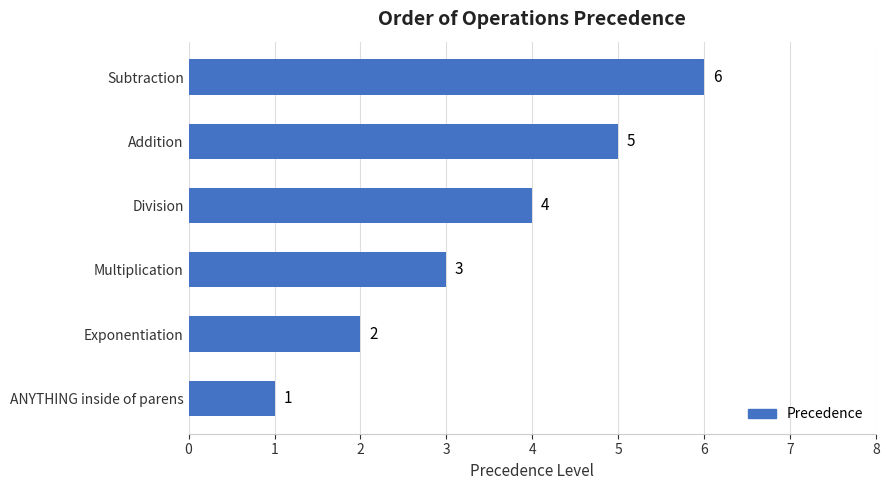

Which has a higher value, Subtraction or Addition?

Subtraction